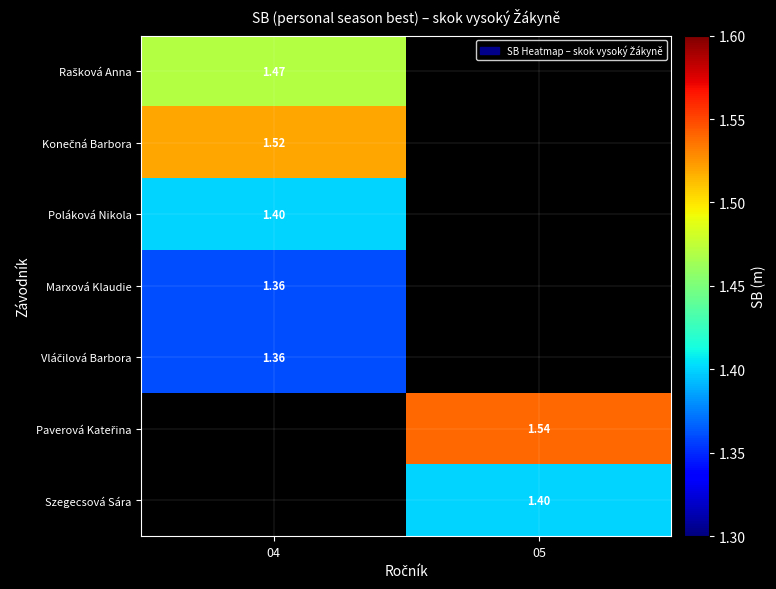

Which category has the lowest value across all series?

04